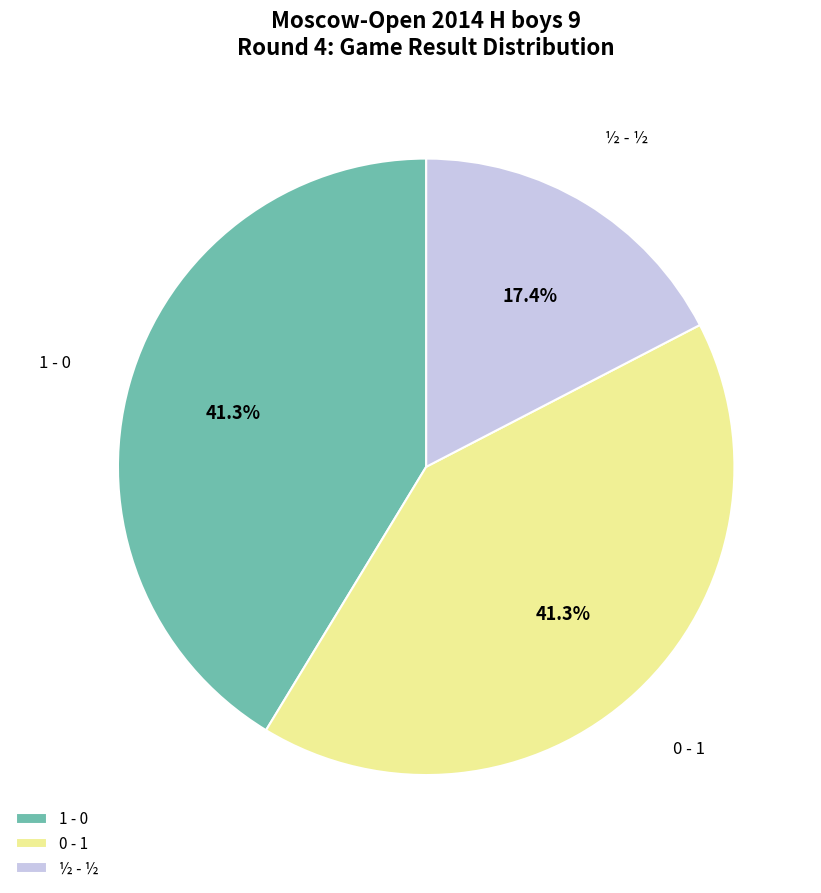

To the nearest percent, what portion does ½ - ½ represent?

17%